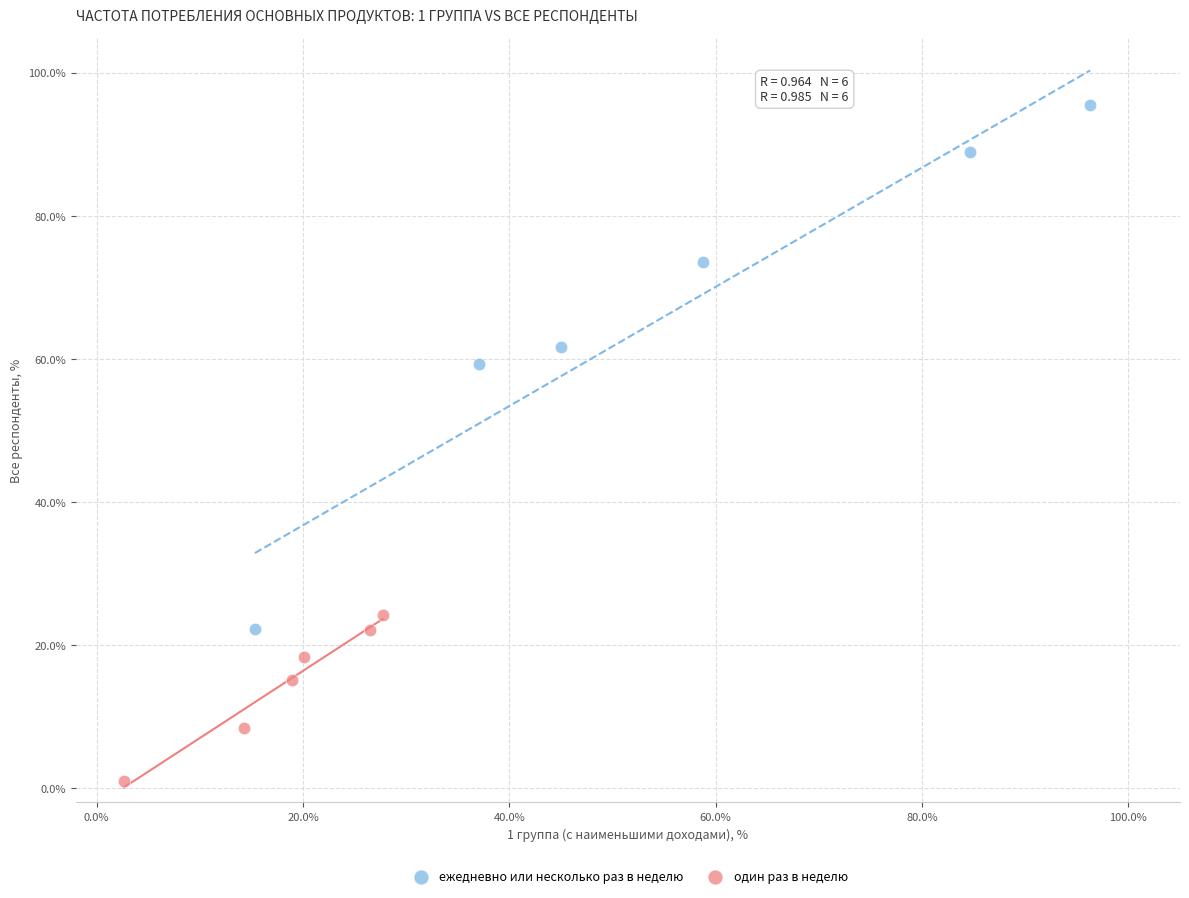

What are all the series names shown in the legend?

ежедневно или несколько раз в неделю, один раз в неделю